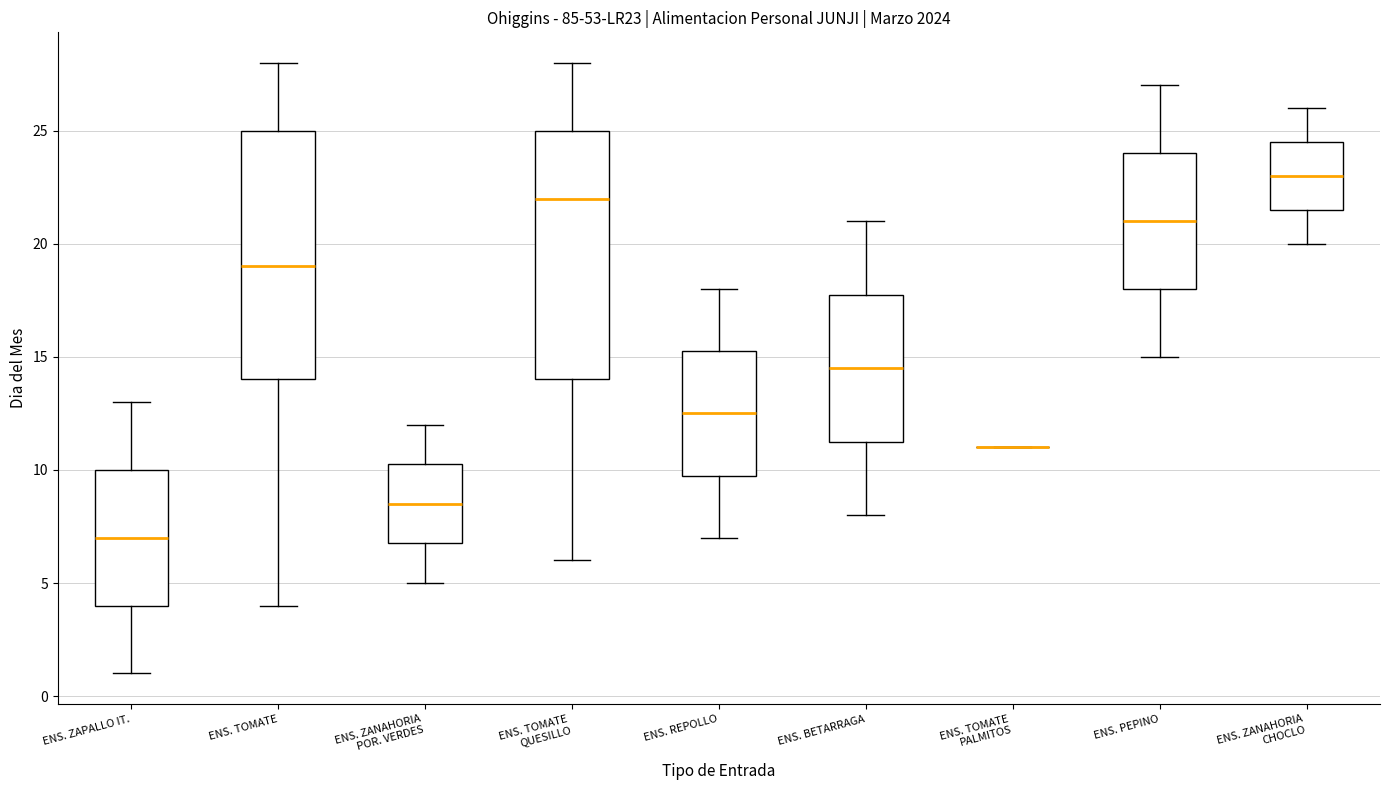

Reading left to right, transcribe this box plot: for each box, give where its median line is, the range the box spans, and where its two whiskers end, as read against the y-axis. The values are not printed on the chart, so give them approximately, as read against the axis.

ENS. ZAPALLO IT.: median 7.0, box 4.0 to 10.0, whiskers 1.0 to 13.0
ENS. TOMATE: median 19.0, box 14.0 to 25.0, whiskers 4.0 to 28.0
ENS. ZANAHORIA POR. VERDES: median 8.5, box 7.0 to 10.5, whiskers 5.0 to 12.0
ENS. TOMATE QUESILLO: median 22.0, box 14.0 to 25.0, whiskers 6.0 to 28.0
ENS. REPOLLO: median 12.5, box 10.0 to 15.5, whiskers 7.0 to 18.0
ENS. BETARRAGA: median 14.5, box 11.5 to 18.0, whiskers 8.0 to 21.0
ENS. TOMATE PALMITOS: box collapsed to a line at 11.0, whiskers 11.0 to 11.0
ENS. PEPINO: median 21.0, box 18.0 to 24.0, whiskers 15.0 to 27.0
ENS. ZANAHORIA CHOCLO: median 23.0, box 21.5 to 24.5, whiskers 20.0 to 26.0